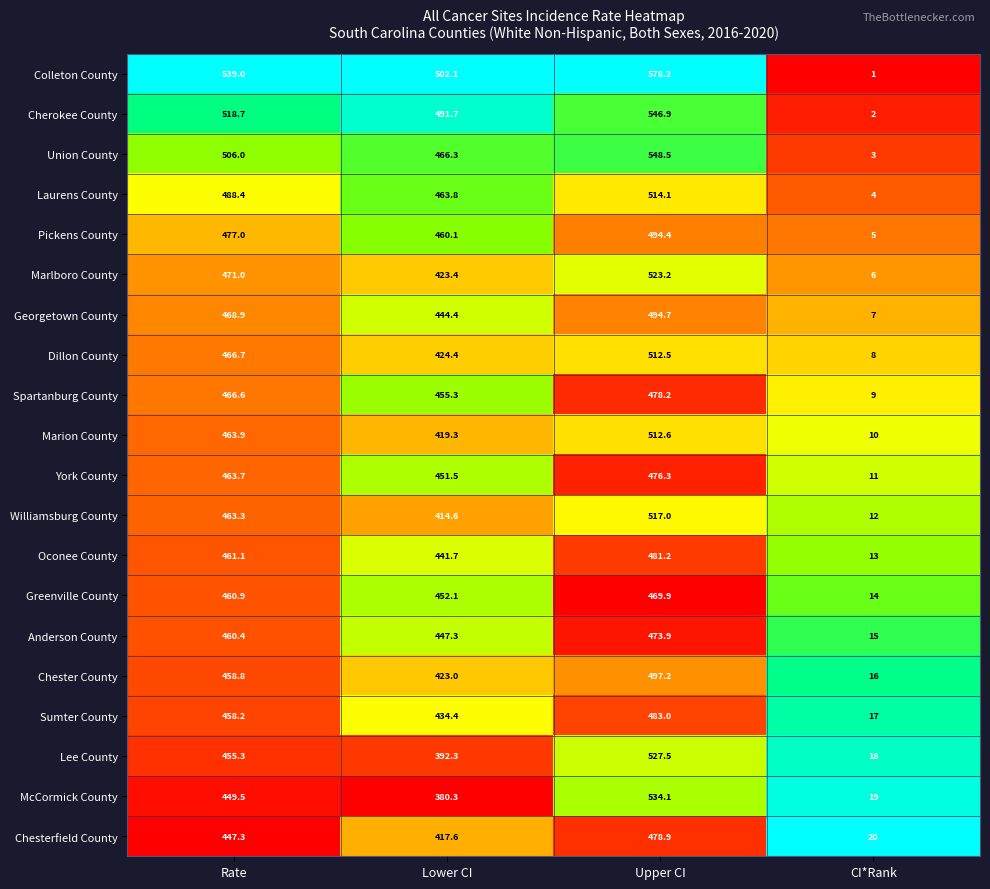

True or false: Laurens County has a value of 828.6 at Upper CI.

False